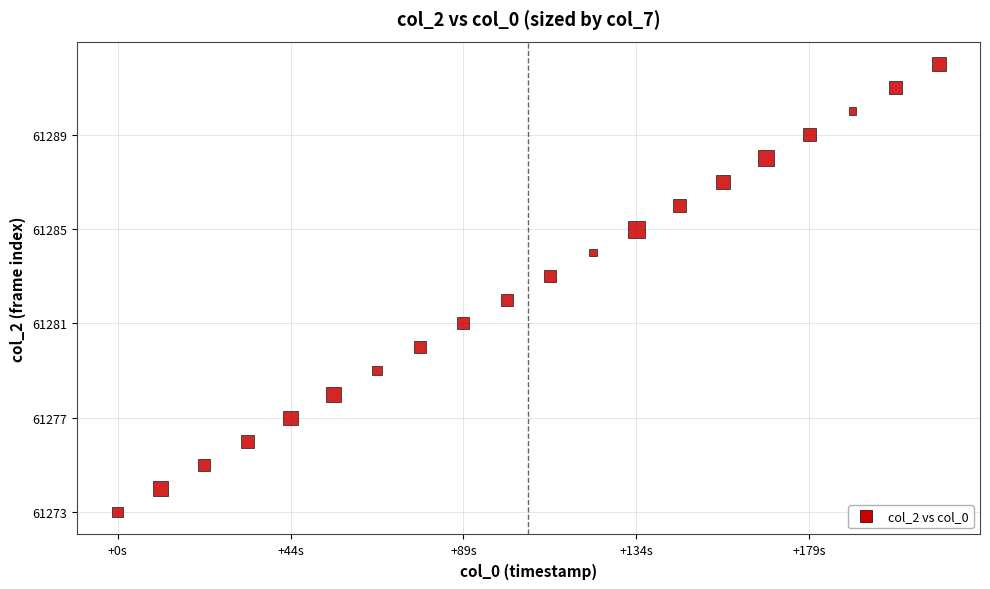

What is the range of Y values (max minus min)?

19